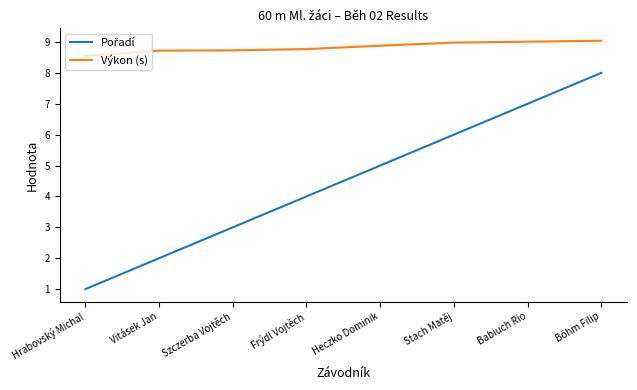

What is the spread (max minus min) of values at Heczko Dominik?

3.9